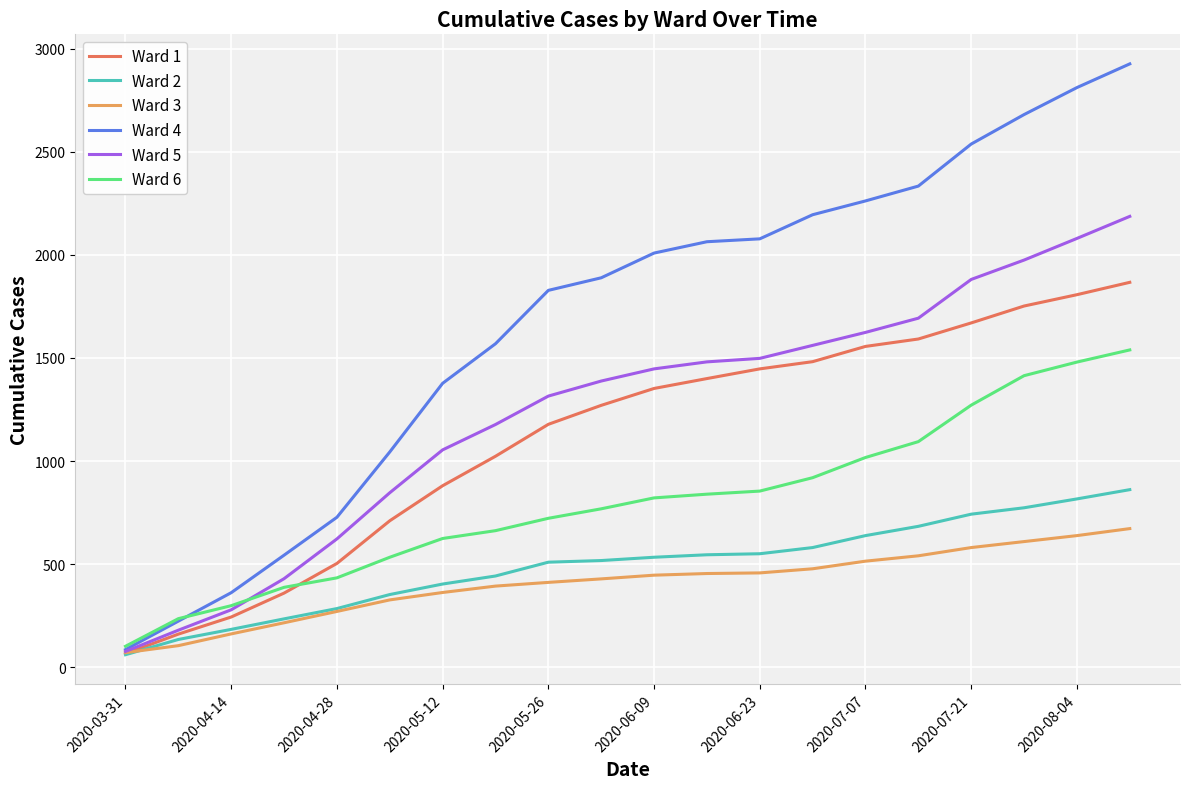

Which series has the widest spread of values?

Ward 4